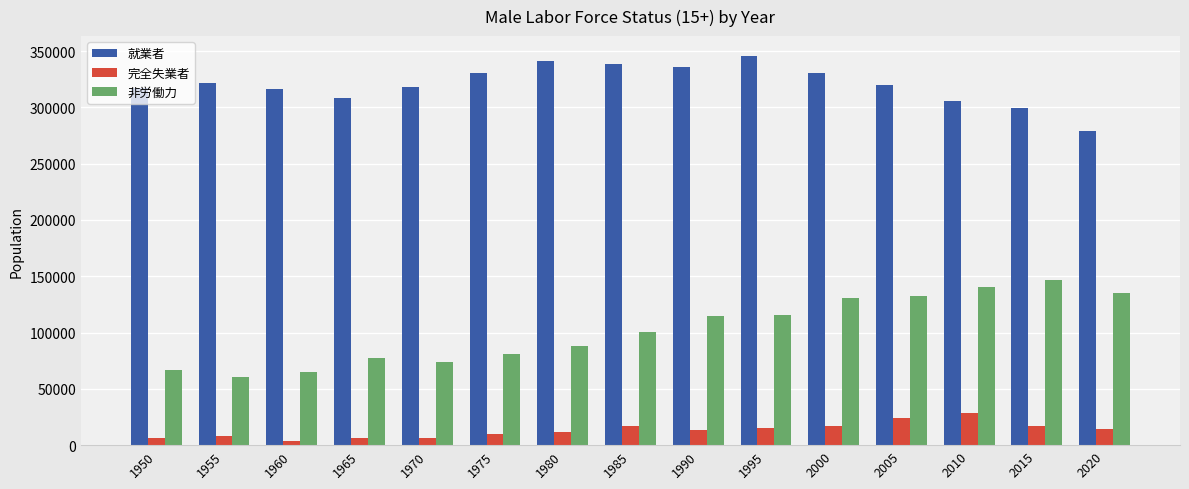

How many categories are shown in the chart?

15